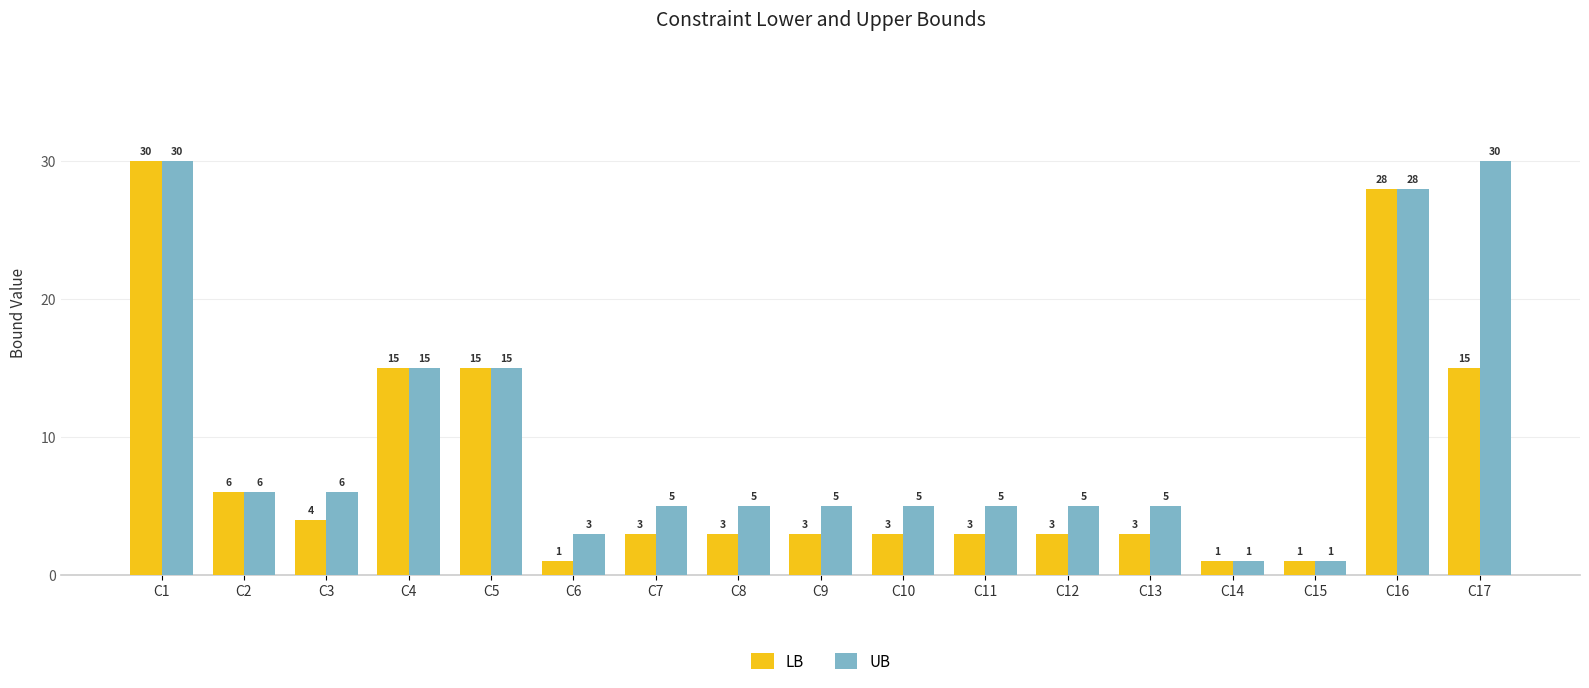

Where does the LB series first go above 3?

C1